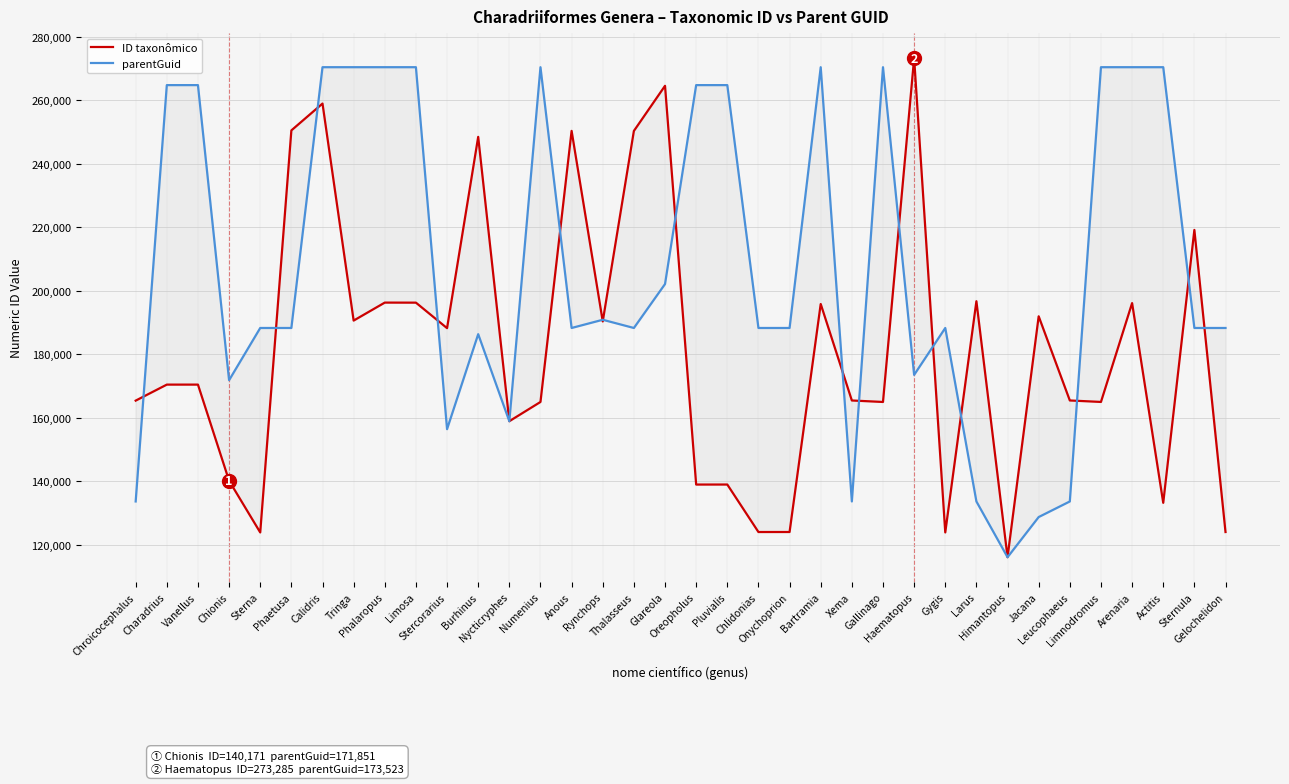

How many interior local peaks does the parentGuid series have?

6